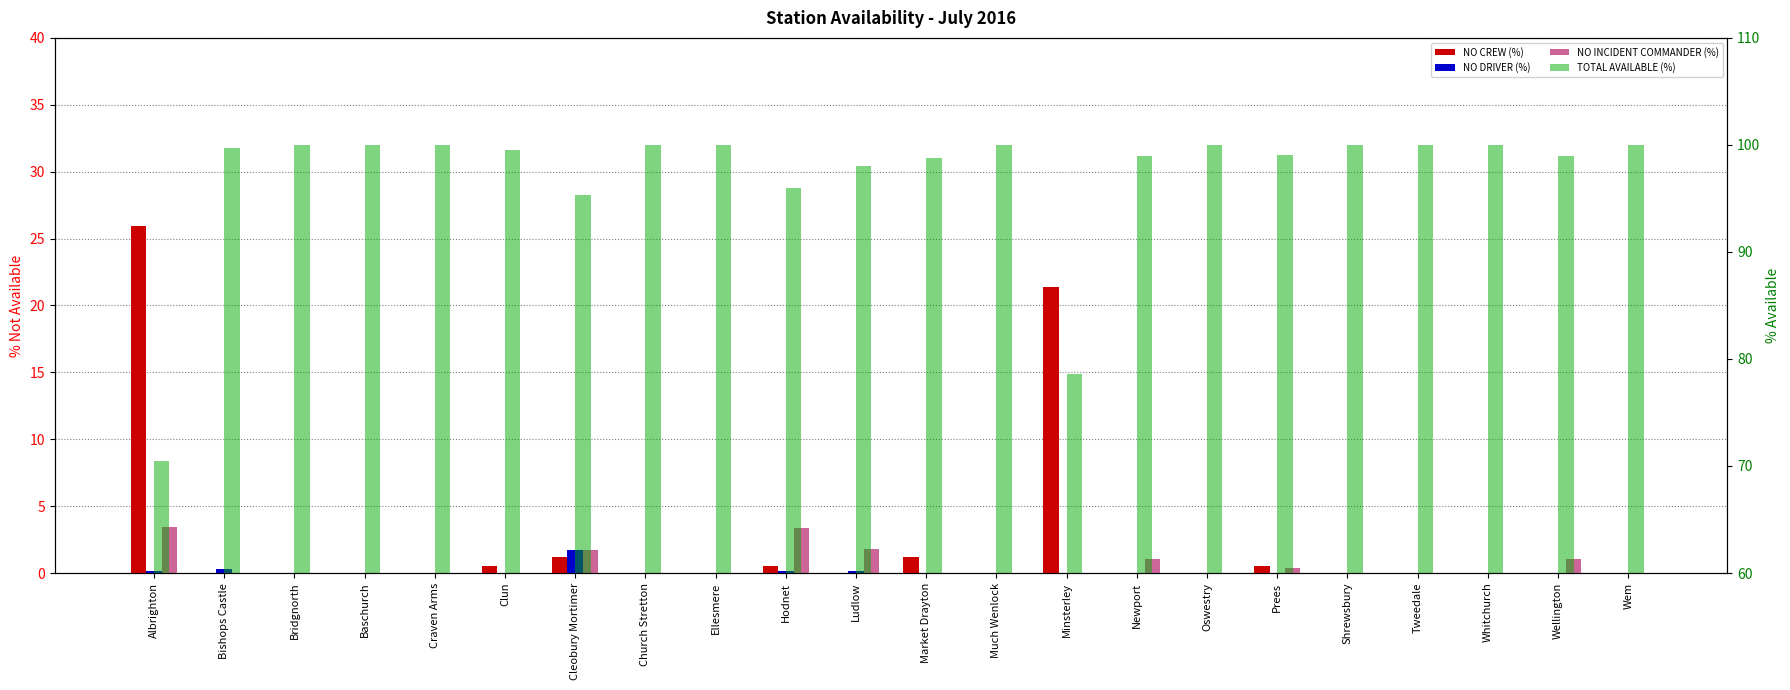

How many groups of bars are there?

22